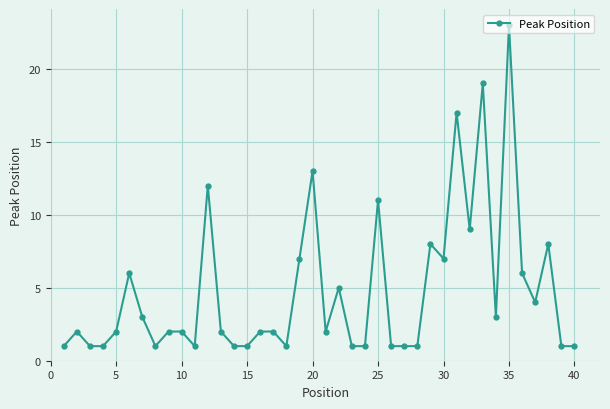

What is the difference between the second highest and minimum values?

18